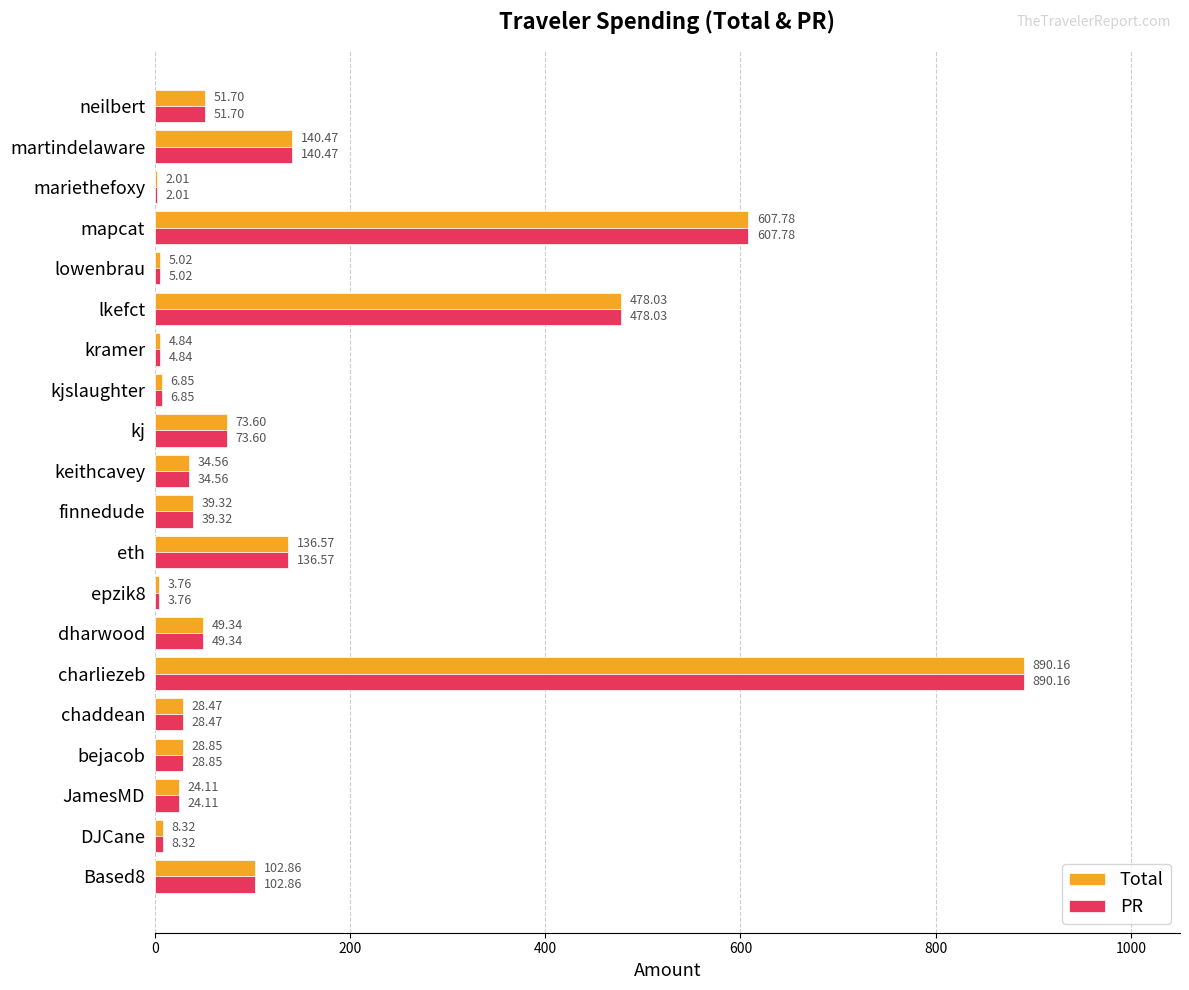

At which category is the sum across all series the highest?

charliezeb